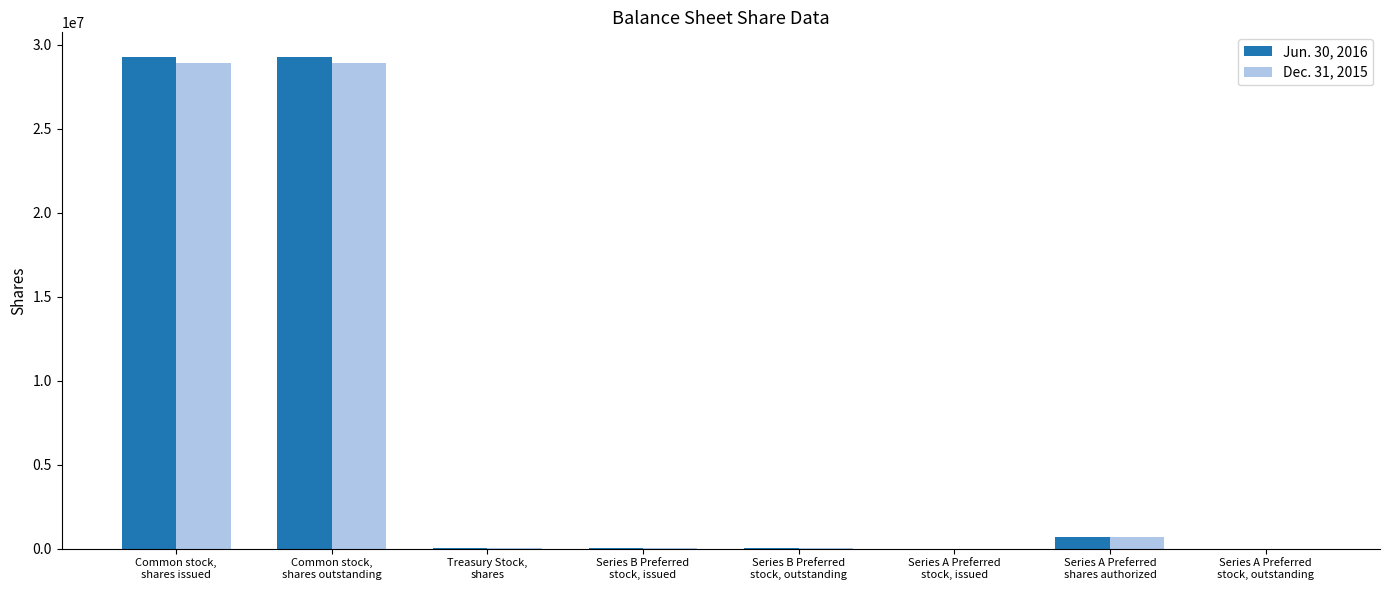

How many categories are shown in the chart?

8